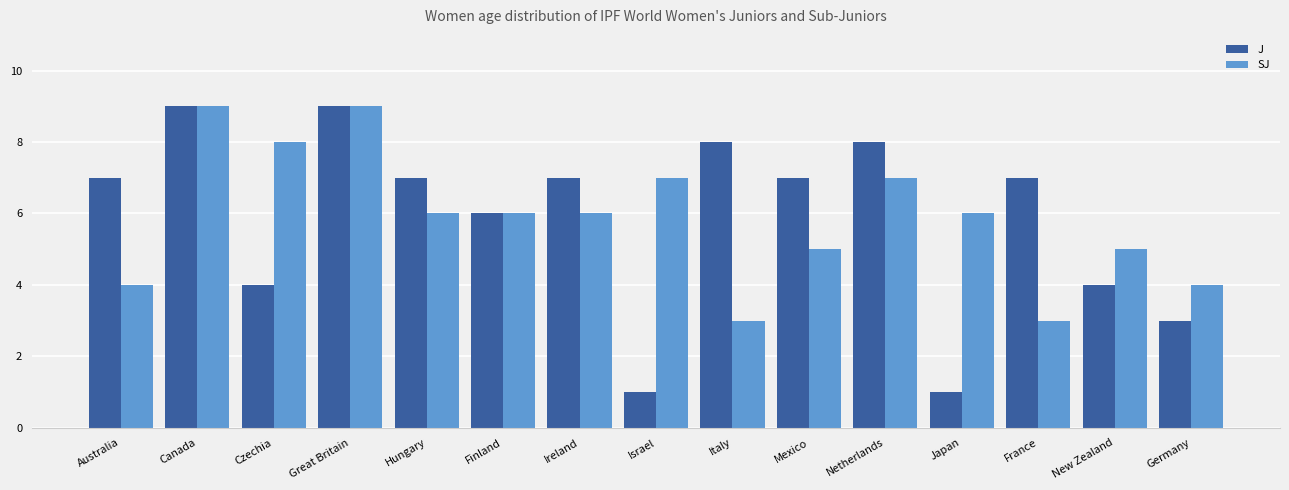

How many groups of bars are there?

15